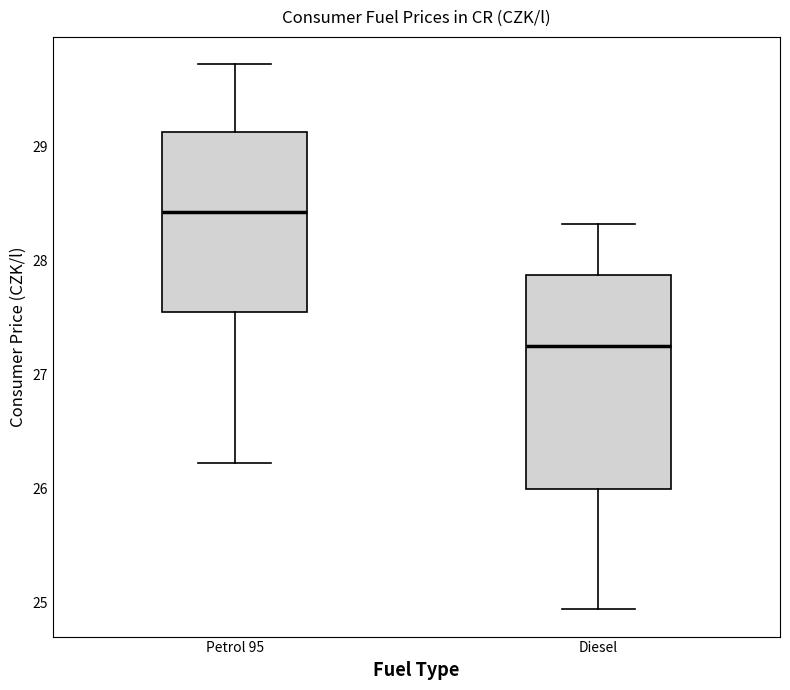

Comparing the boxes themselves (not the whiskers), which one is the tallest?

Diesel